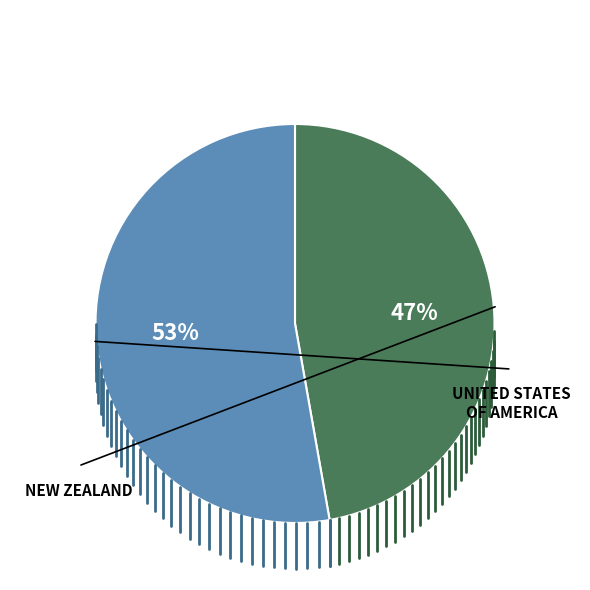

To the nearest percent, what is the average slice percentage?

50%